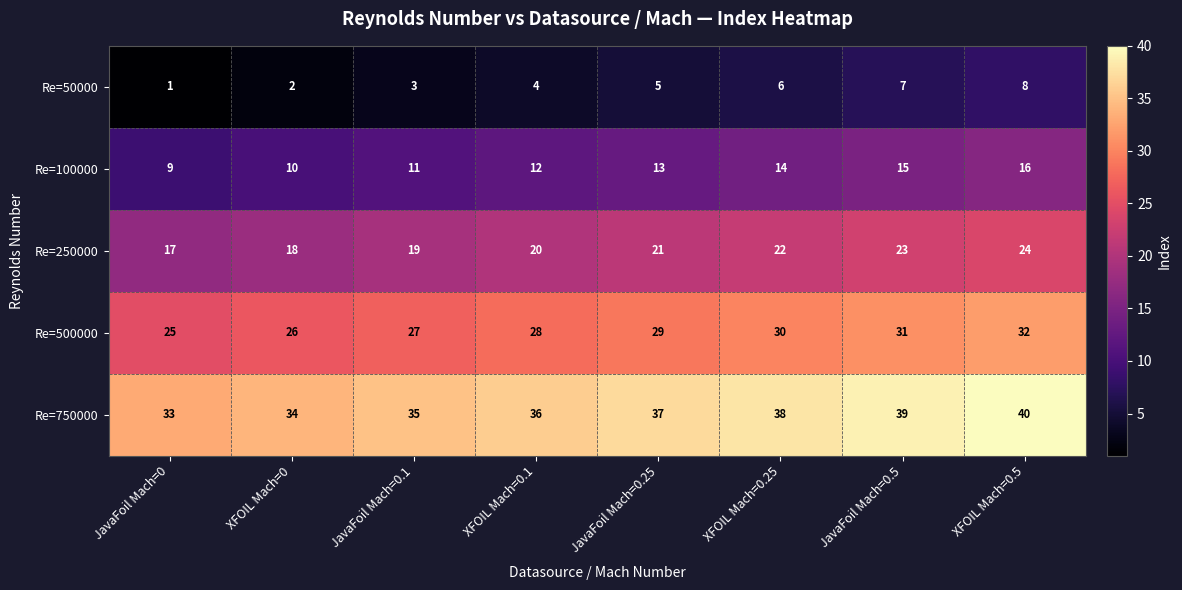

List the series in order of their overall mean, lowest first.

Re=50000, Re=100000, Re=250000, Re=500000, Re=750000